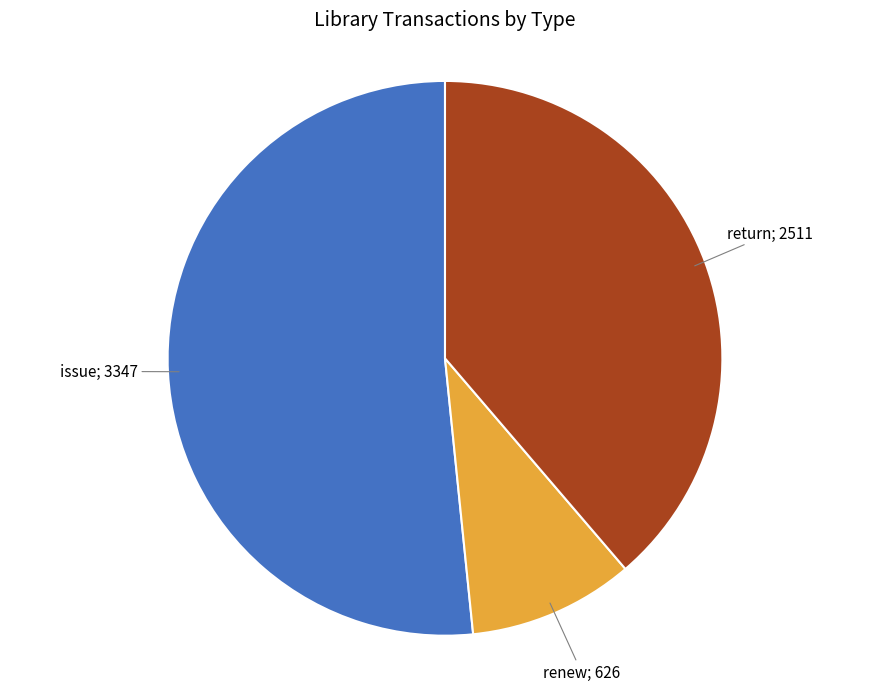

How many segments does this pie chart have?

3